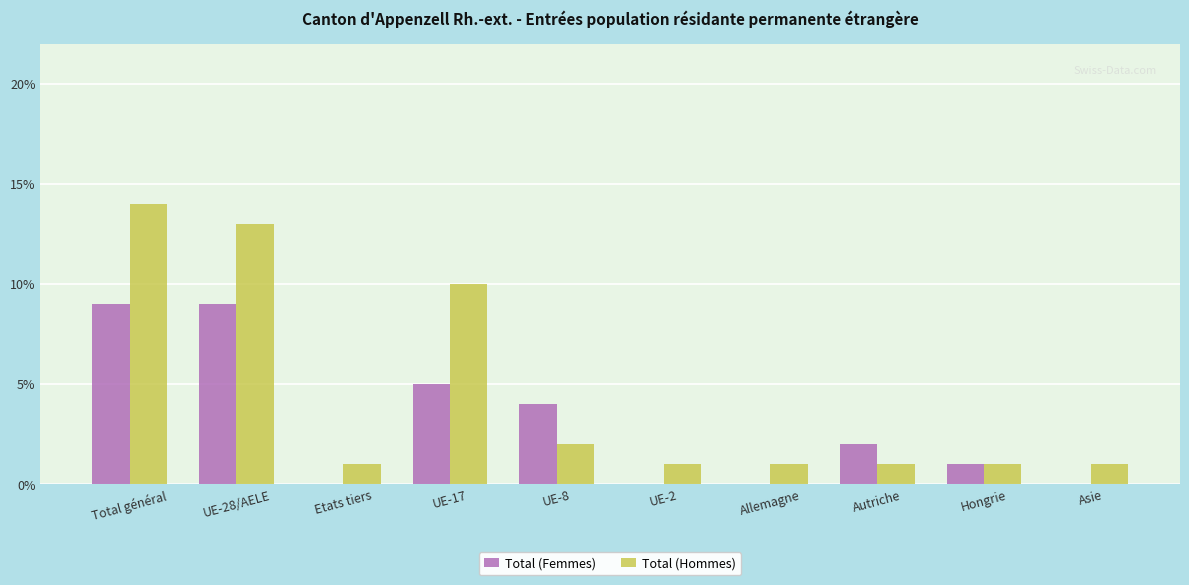

True or false: Total (Femmes) has a value of 9 at Total général.

True